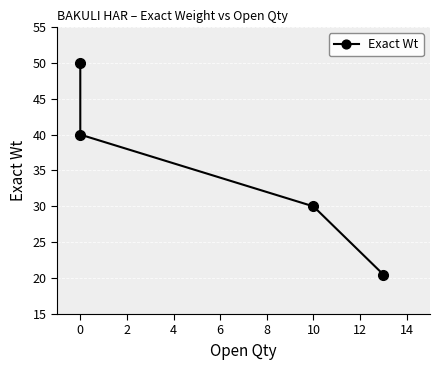

What is the difference between the second highest and second lowest values?

10.0